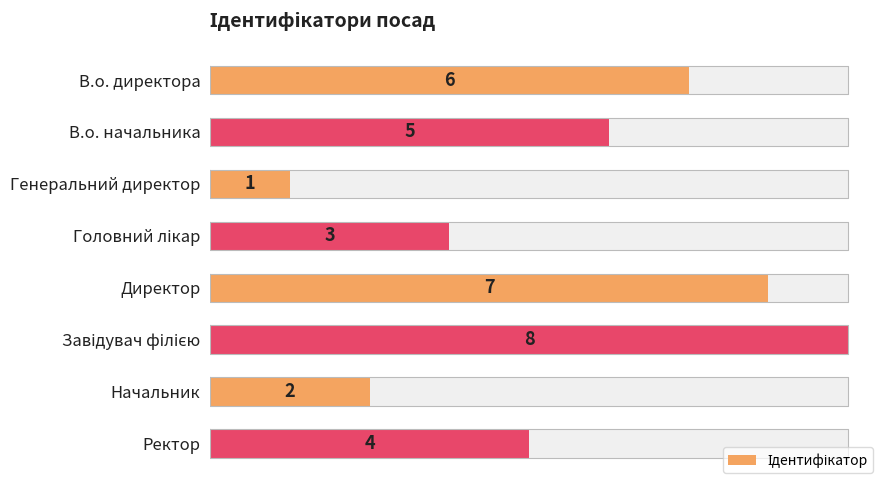

List the labels in order of value, largest first.

Завідувач філією, Директор, В.о. директора, В.о. начальника, Ректор, Головний лікар, Начальник, Генеральний директор